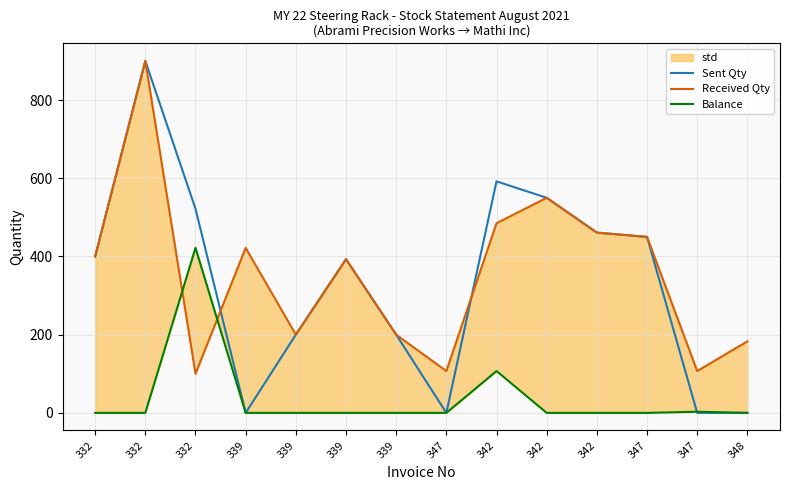

Which series changed the most between 342 and 342?

Balance